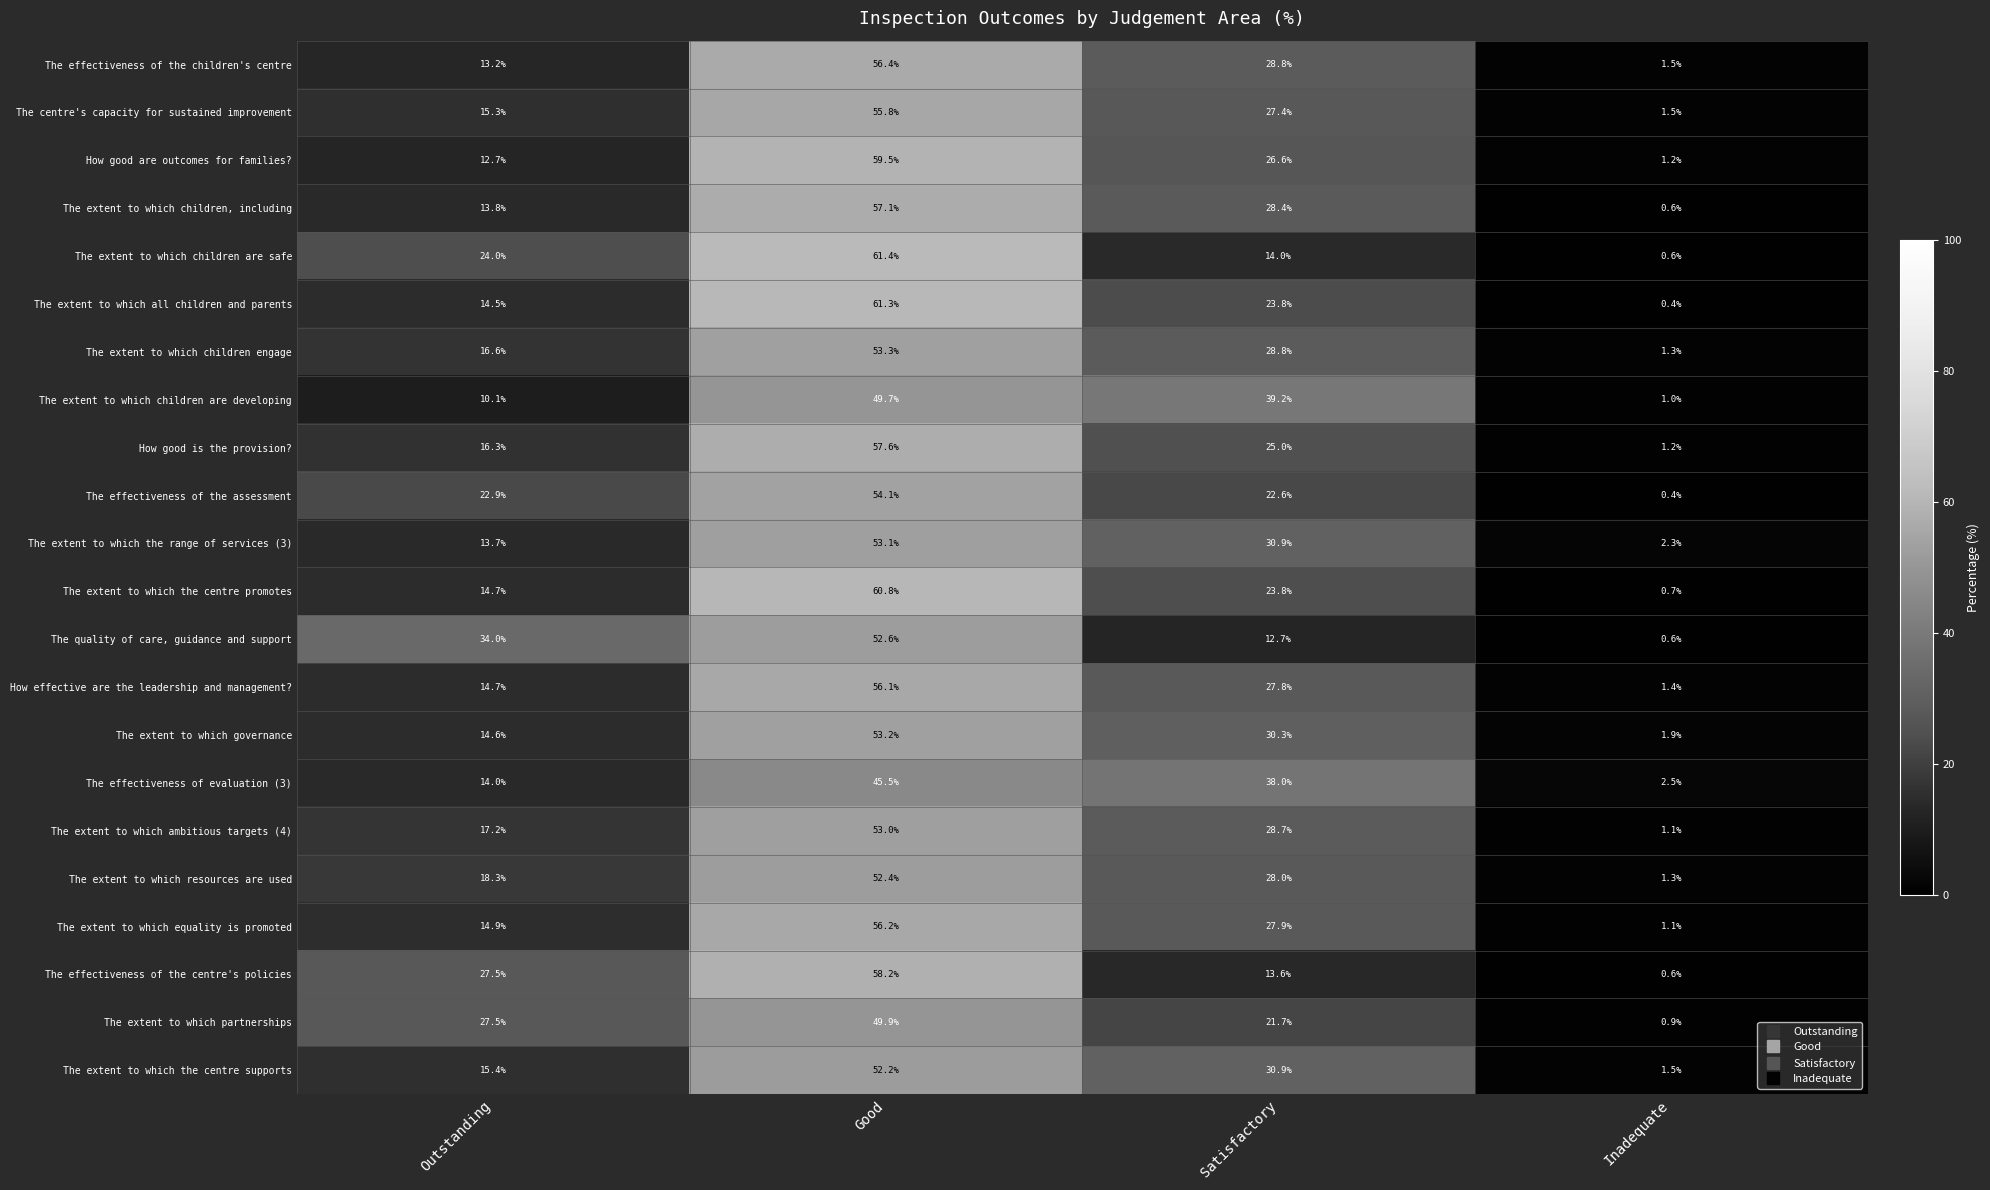

How many categories are shown in the chart?

4